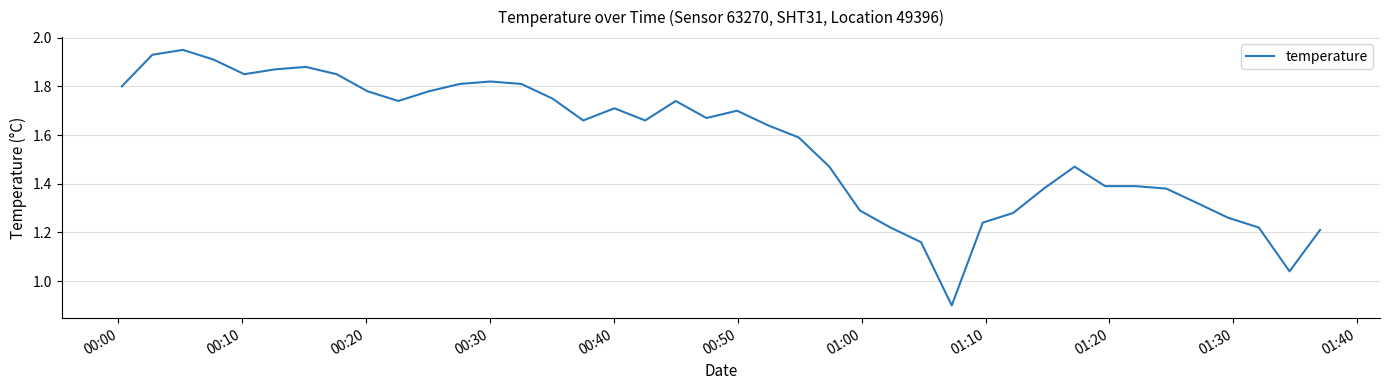

What is the smallest value displayed?

0.9